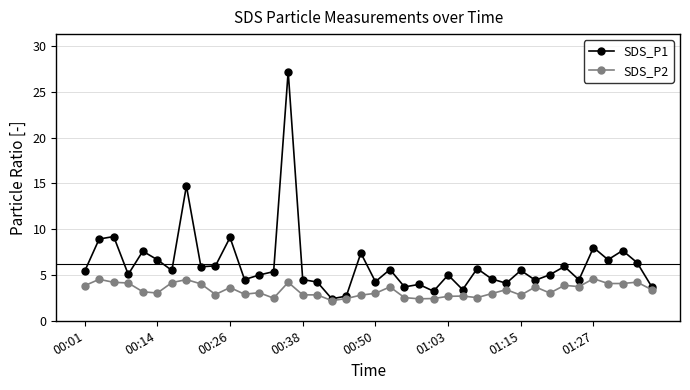

True or false: SDS_P1 has more than 1 interior local peaks.

True